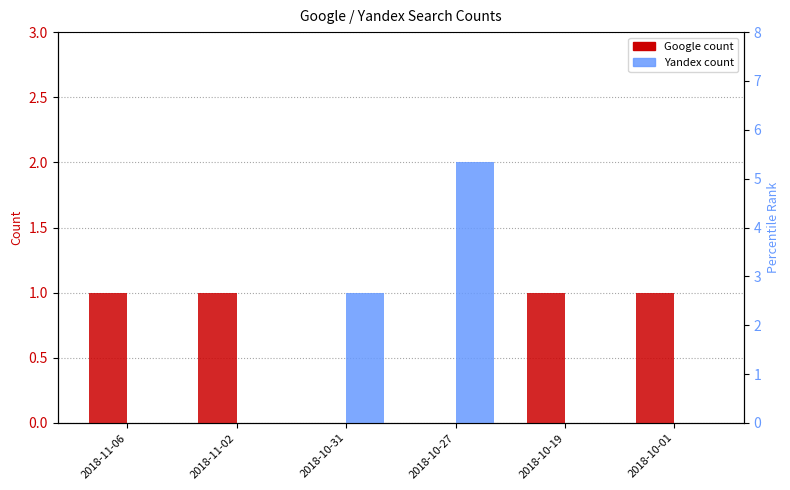

Which series has the largest total across all categories?

Google